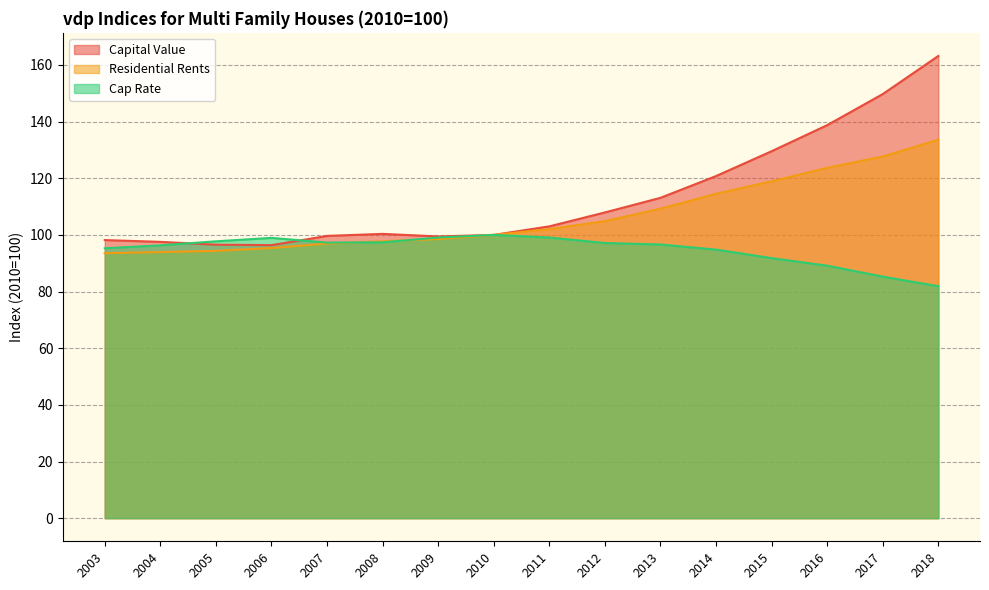

At which category is the sum across all series the highest?

2018